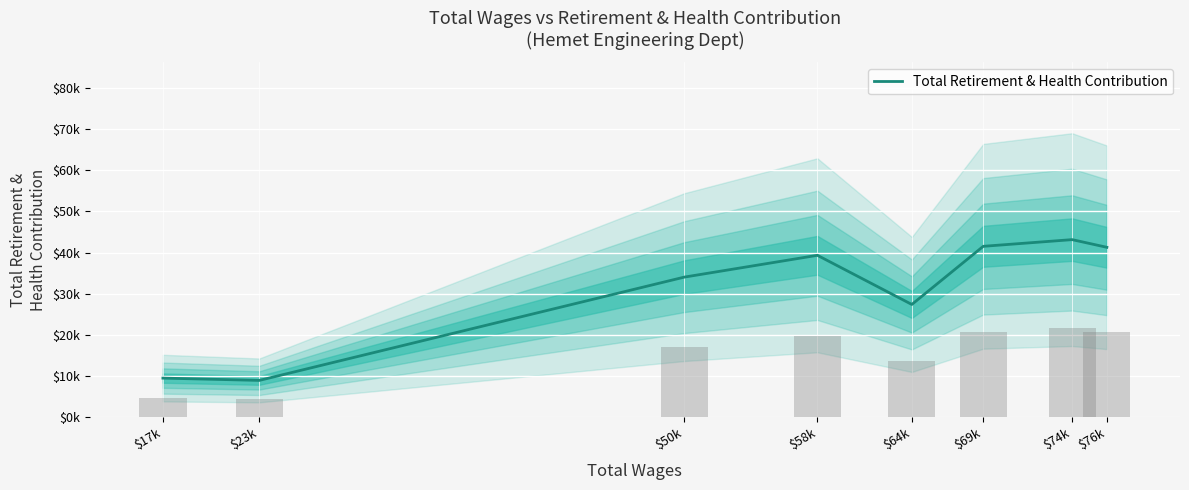

What is the sum of all values?

244960